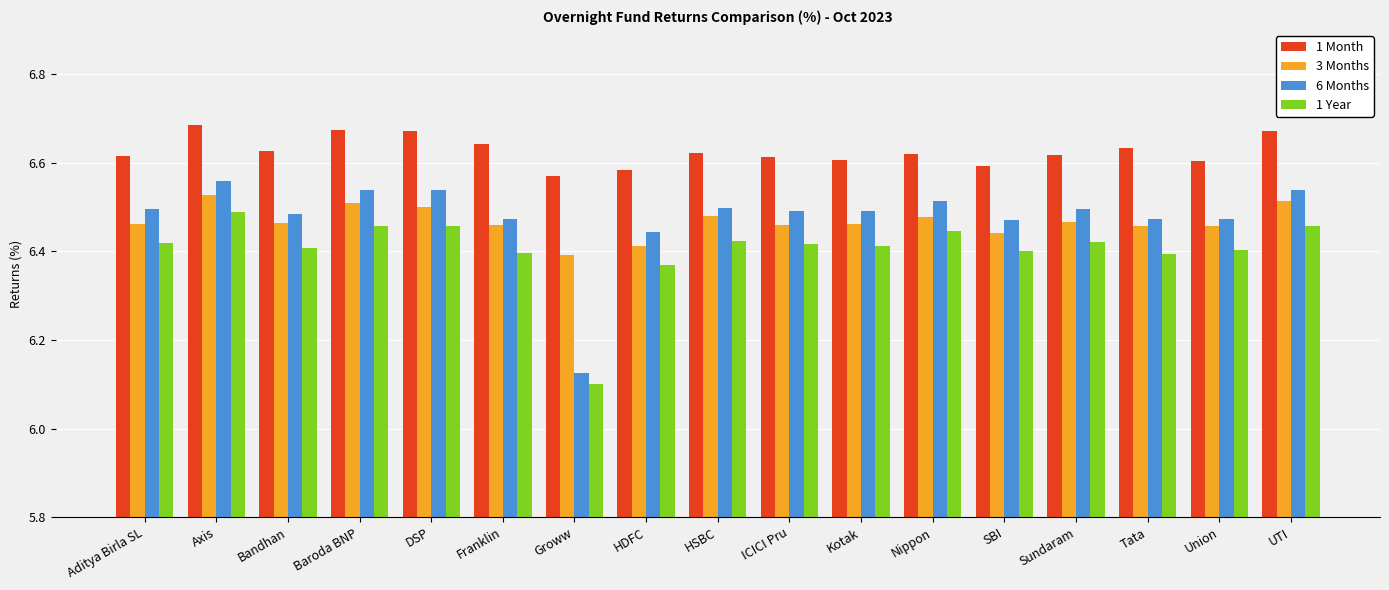

What is the sum of the 1 Month values at Bandhan and Groww?

13.2